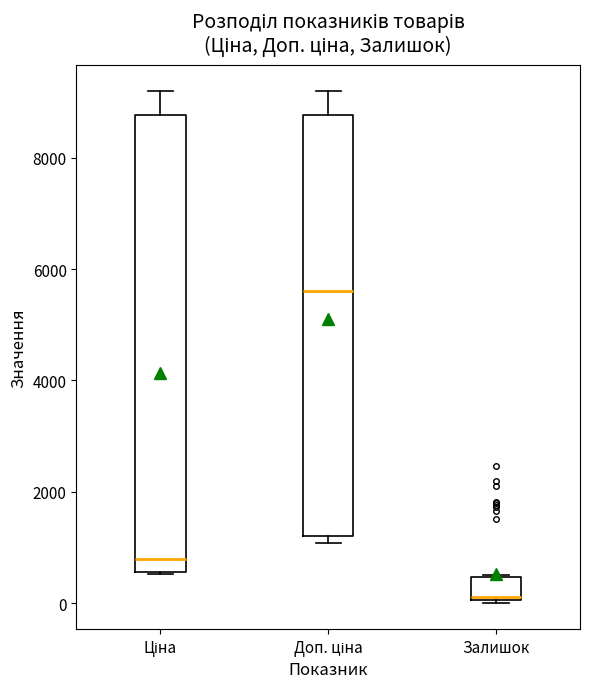

Which box is the tallest, from its lower edge to its upper edge?

Ціна